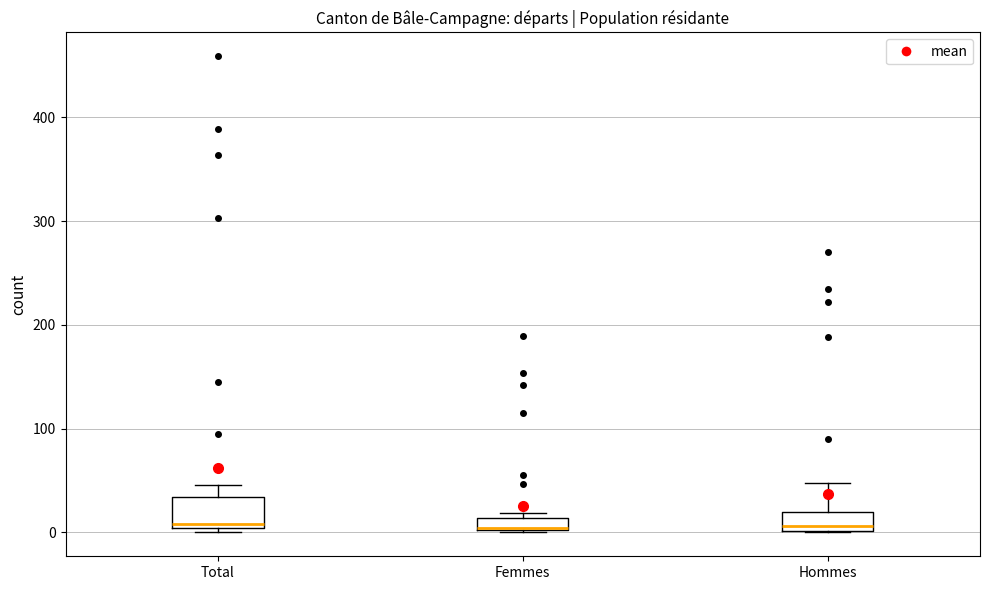

Where is the lower edge of the box for Total on the y-axis? The values are not printed on the chart, so give them approximately, as read against the axis.

0